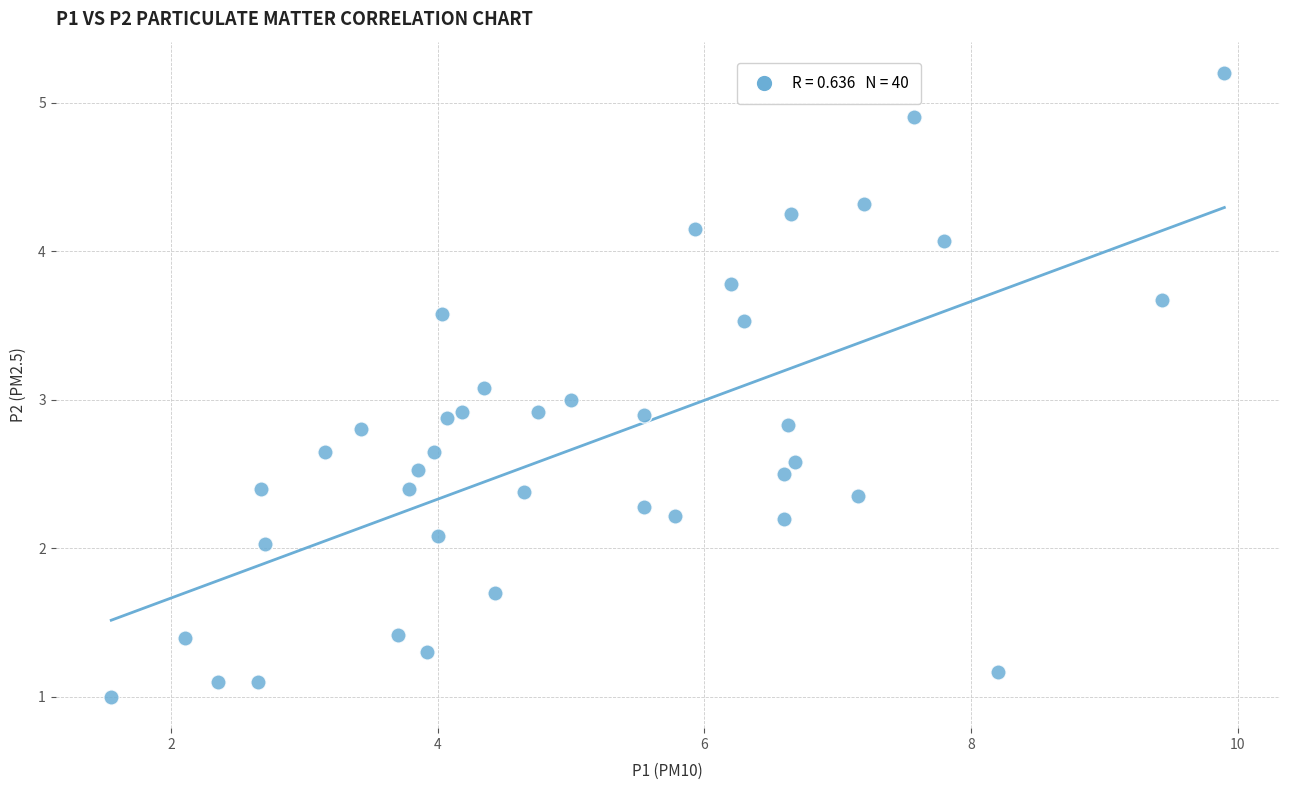

What is the range of X values (max minus min)?

8.3